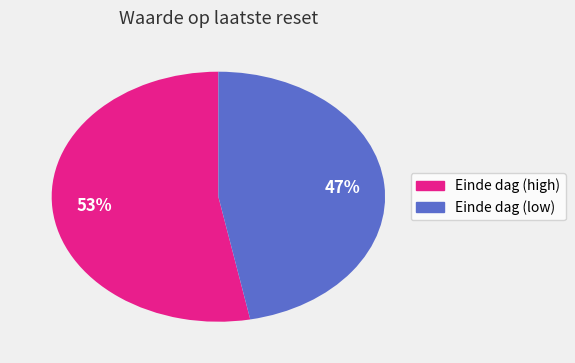

How many segments does this pie chart have?

2